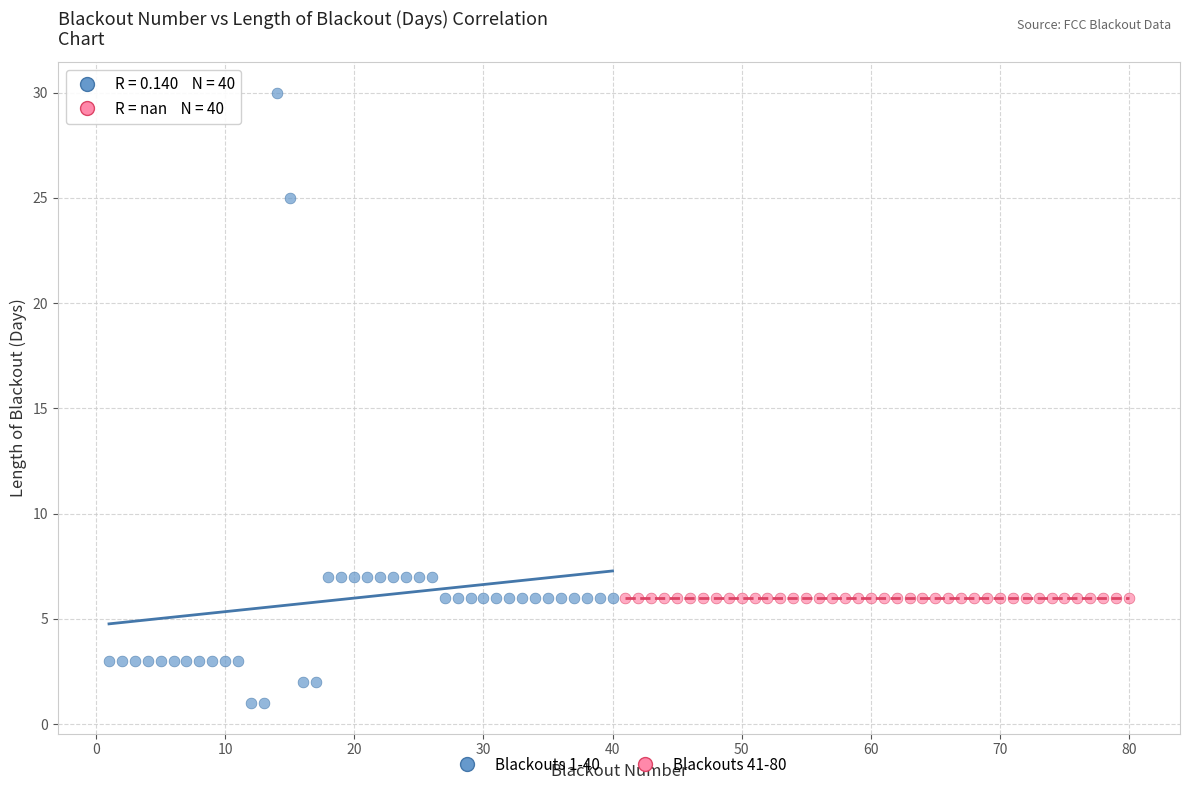

Which series contains the highest Y value?

Blackouts 1-40